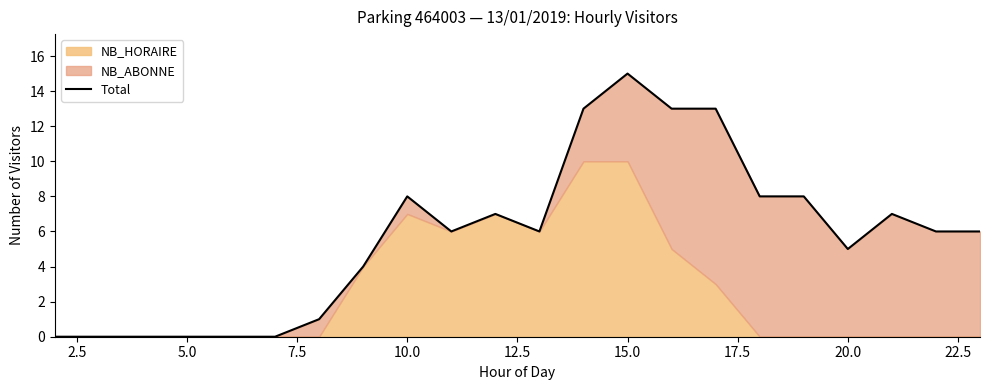

How many values are below 6?

9